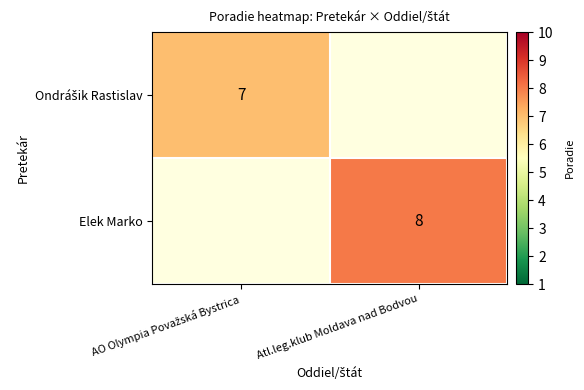

Count the number of categories in the chart.

2